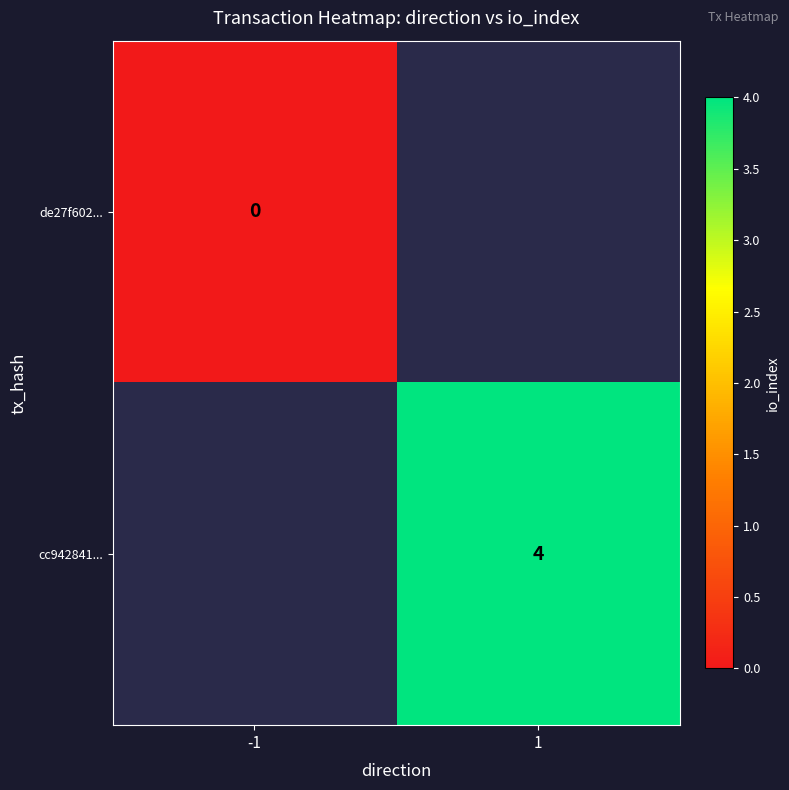

True or false: cc942841... has a value of 2 at 1.

False